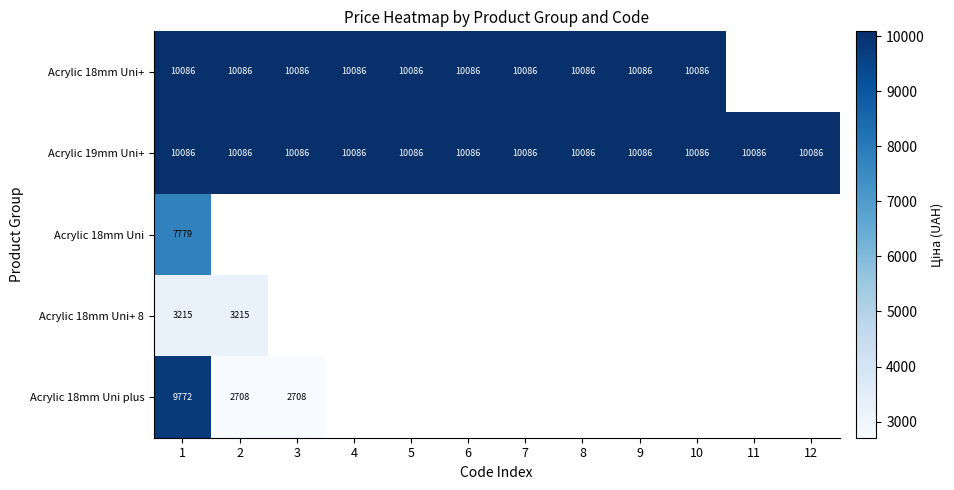

Is the value of Acrylic 19mm Uni+ at 1 greater than the value of Acrylic 18mm Uni at 1?

Yes